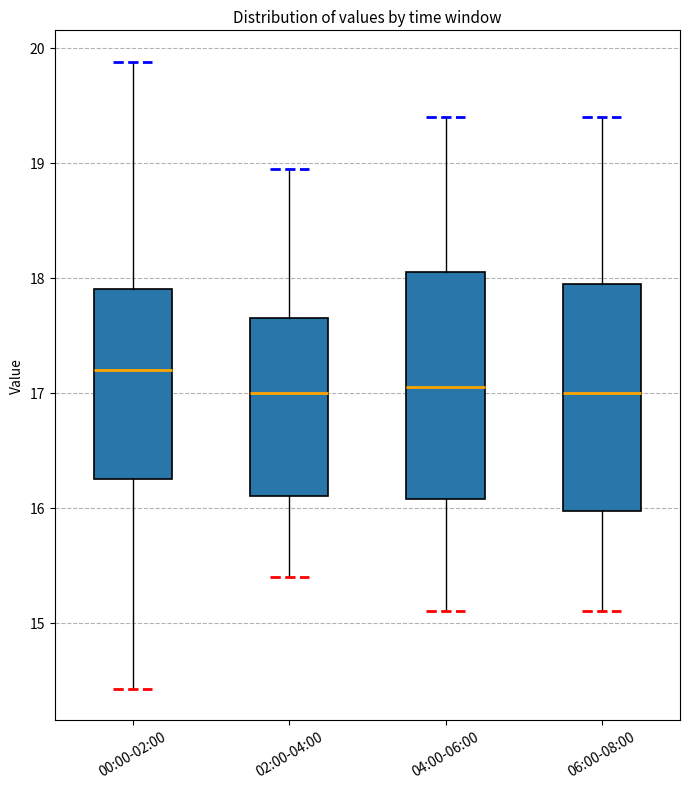

Reading left to right, read every box against the y-axis: the position of its median line, the range the box covers, and the ends of its whiskers. The values are not printed on the chart, so give them approximately, as read against the axis.

00:00-02:00: median 17.2, box 16.3 to 17.9, whiskers 14.4 to 19.9
02:00-04:00: median 17.0, box 16.1 to 17.7, whiskers 15.4 to 19.0
04:00-06:00: median 17.1, box 16.1 to 18.1, whiskers 15.1 to 19.4
06:00-08:00: median 17.0, box 16.0 to 18.0, whiskers 15.1 to 19.4